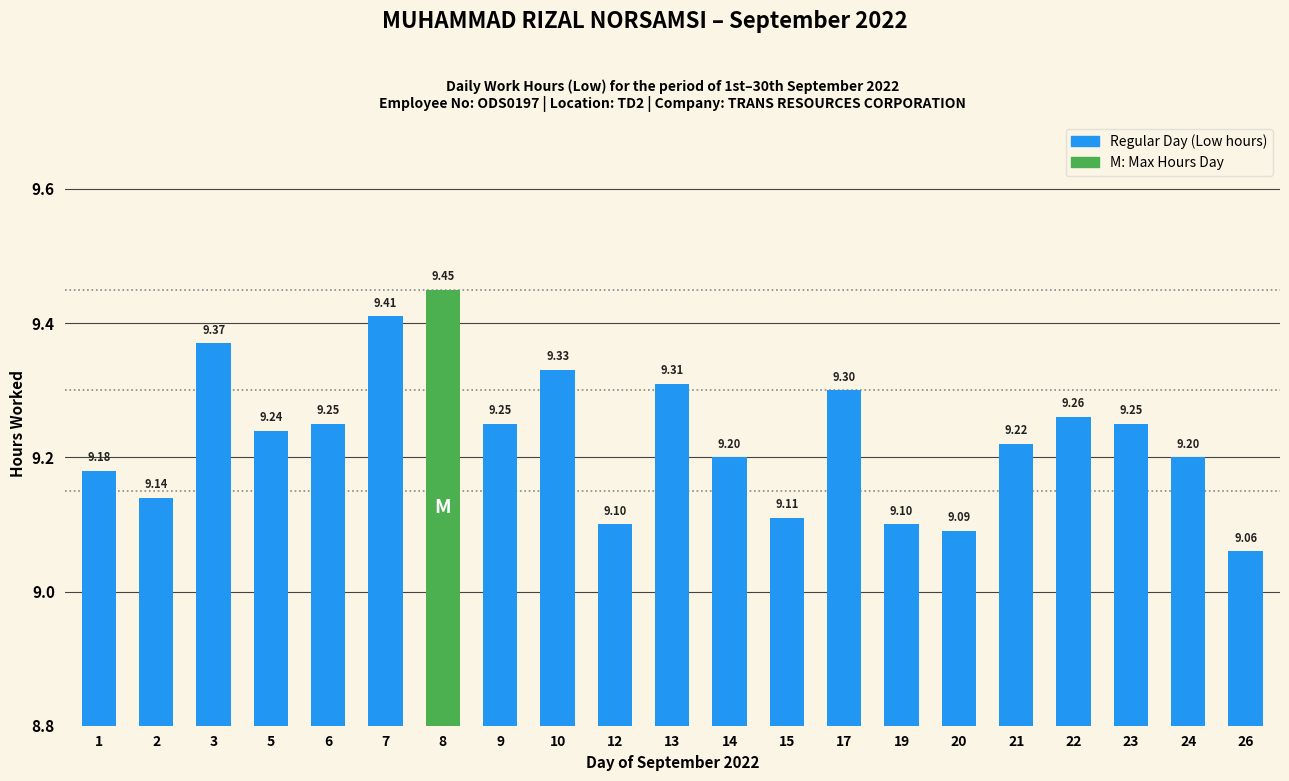

What is the sum of the values at 22 and 8?

18.7